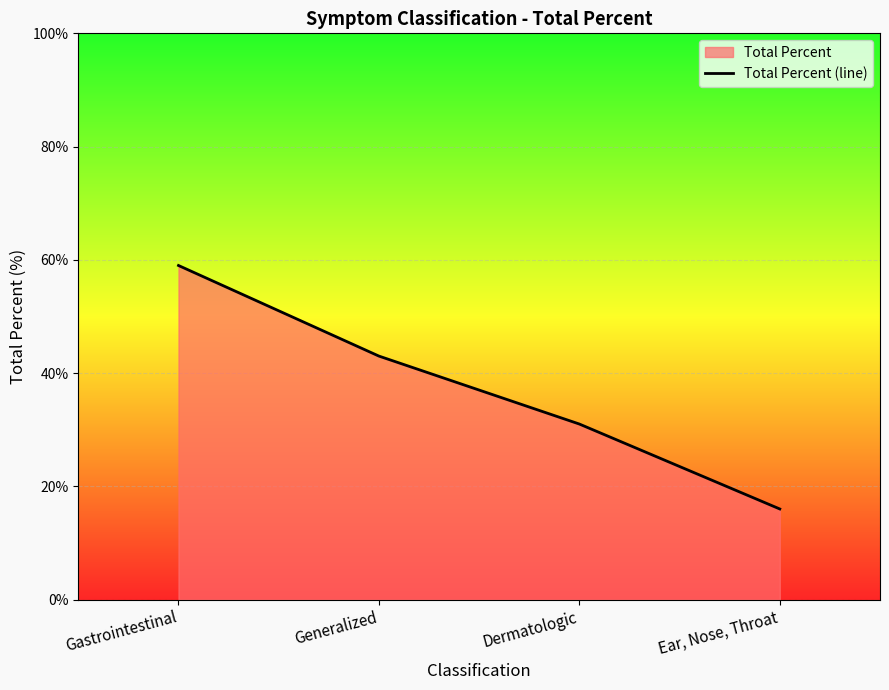

How many lines are shown in the chart?

1